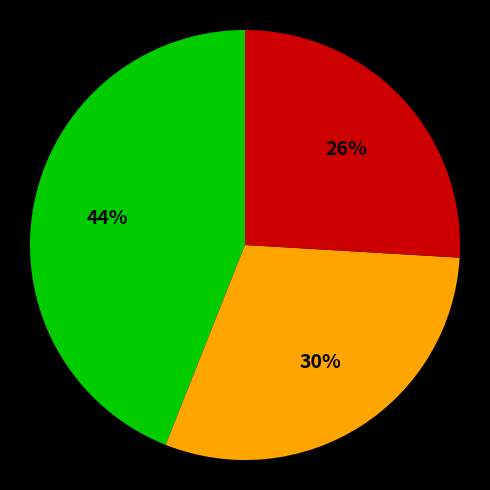

Does any single category account for the majority?

No